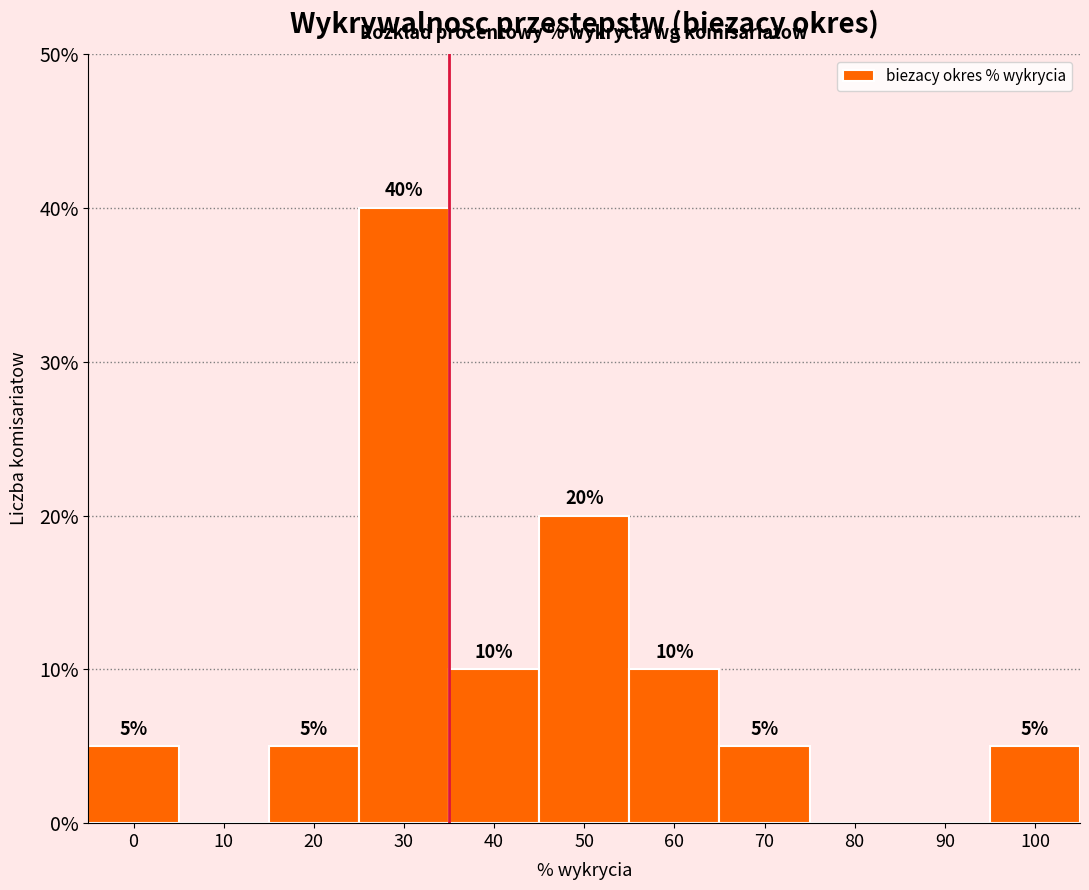

Reading right to left, transcribe all the data shown in this chart.

100=5	90=0	80=0	70=5	60=10	50=20	40=10	30=40	20=5	10=0	0=5